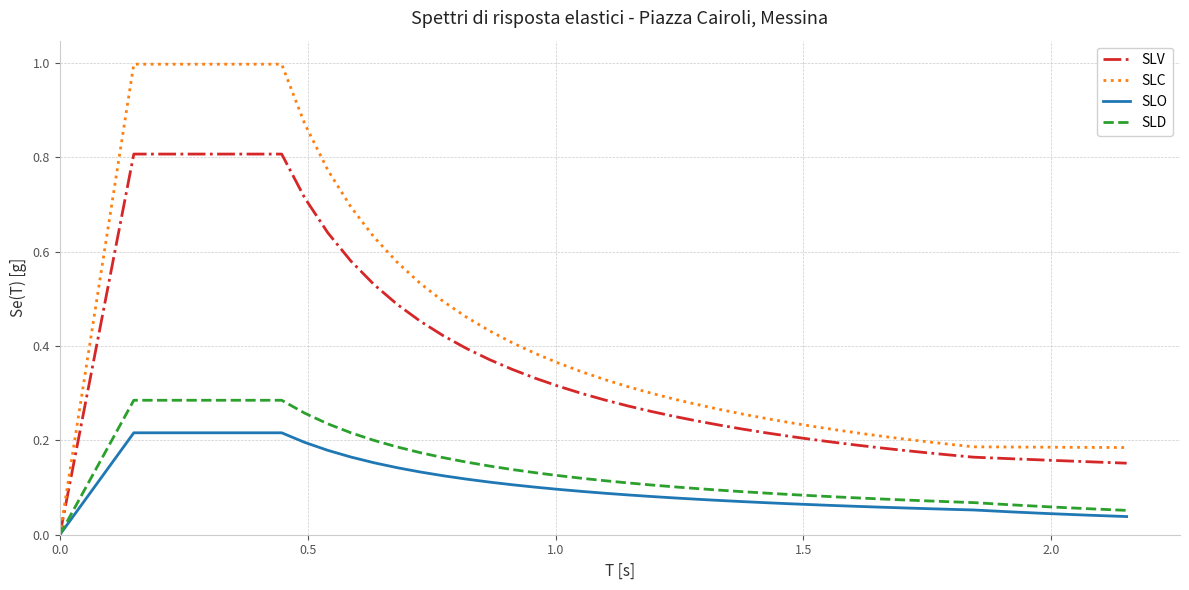

Rank the series by their maximum value, from lowest to highest.

SLO, SLD, SLV, SLC